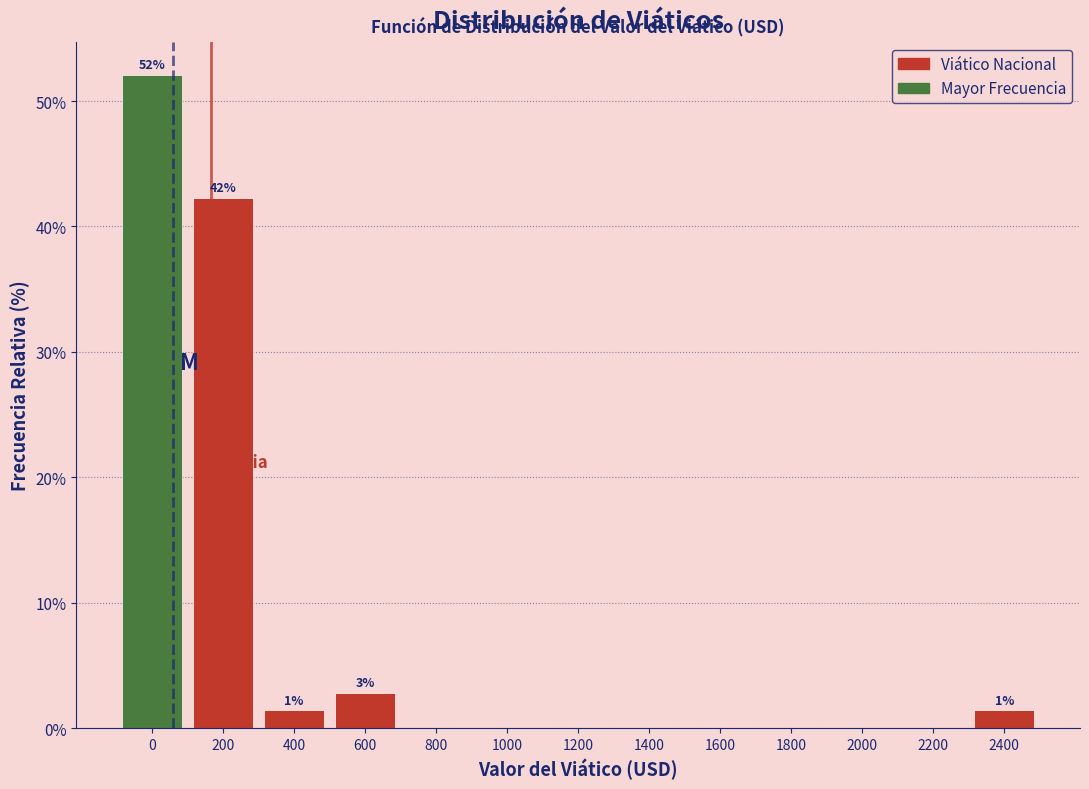

Reading left to right, what are all the values shown in this chart?

0=52.1	200=42.3	400=1.4	600=2.8	800=0.0	1000=0.0	1200=0.0	1400=0.0	1600=0.0	1800=0.0	2000=0.0	2200=0.0	2400=1.4